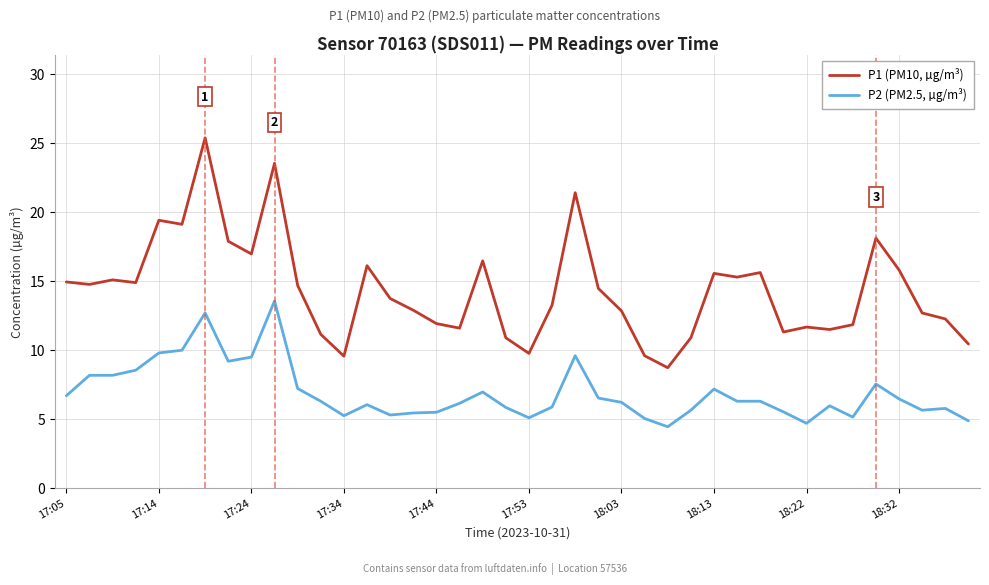

Which series has the largest total across all categories?

P1 (PM10, µg/m³)